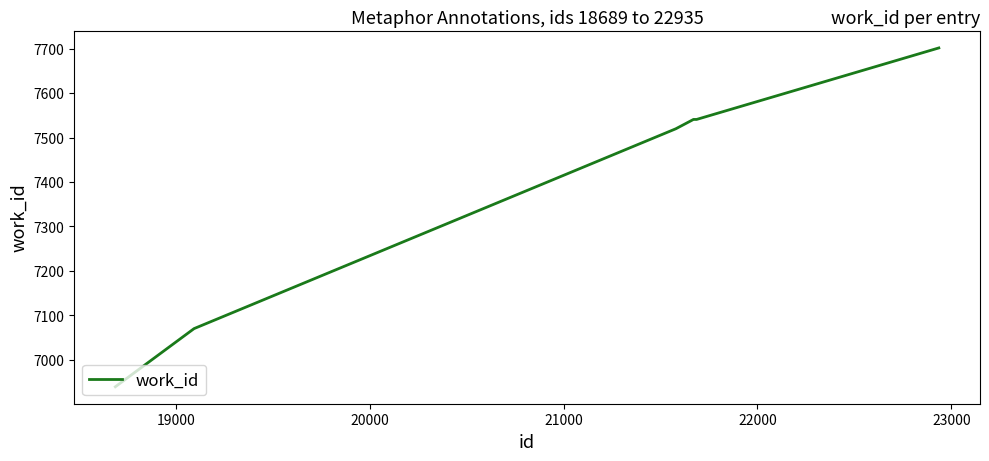

Does the chart display data point markers on the line(s)?

No